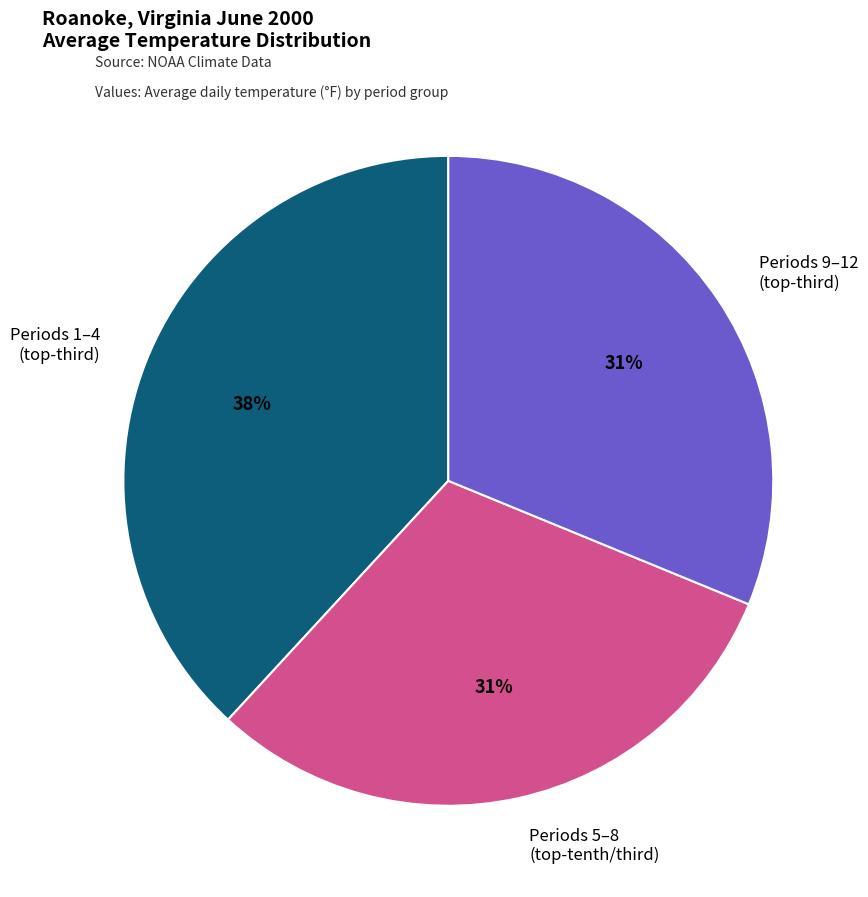

Which category has the biggest portion of the pie?

Periods 1–4 (top-third)